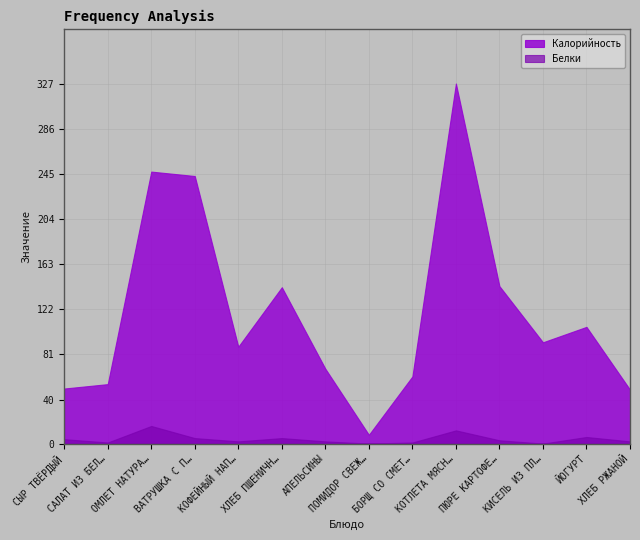

Reading left to right, transcribe all the data shown in this chart.

Калорийность: 50	54	247	243	88	142	68	8	61	327	143	92	106	49
Белки: 4	1	16	5	2	5	2	0	1	12	3	0	6	2